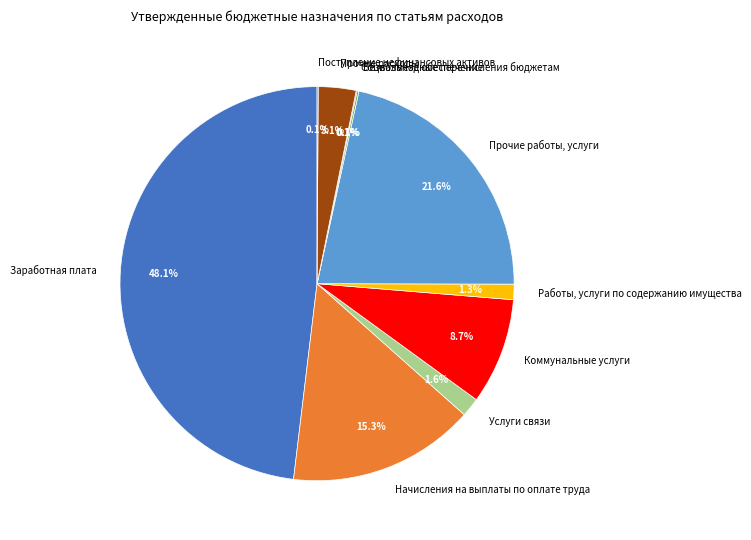

Which has a higher value, Работы, услуги по содержанию имущества or Начисления на выплаты по оплате труда?

Начисления на выплаты по оплате труда